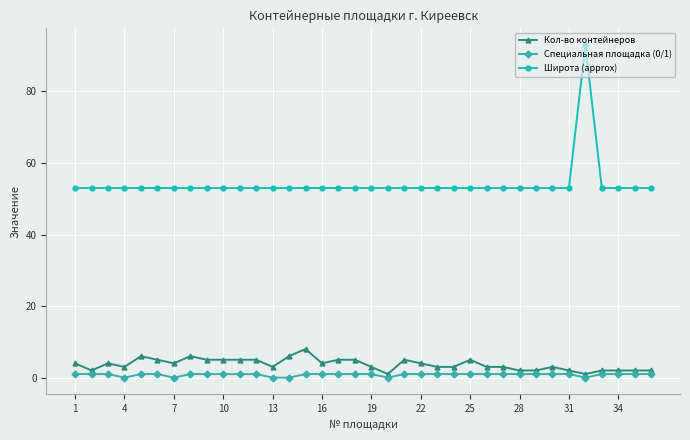

What is the value of the Широта (approx) point at the 15th from the left?

53